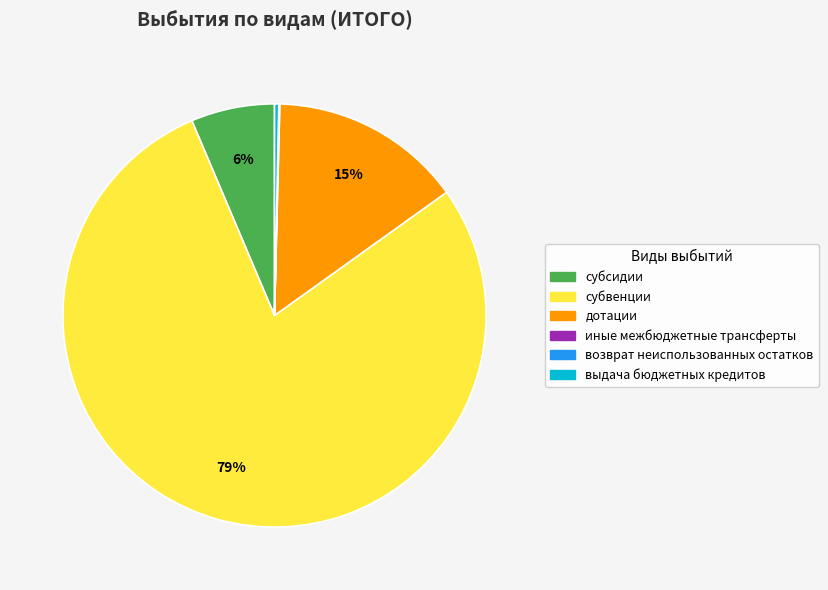

To the nearest percent, what is the average slice percentage?

17%